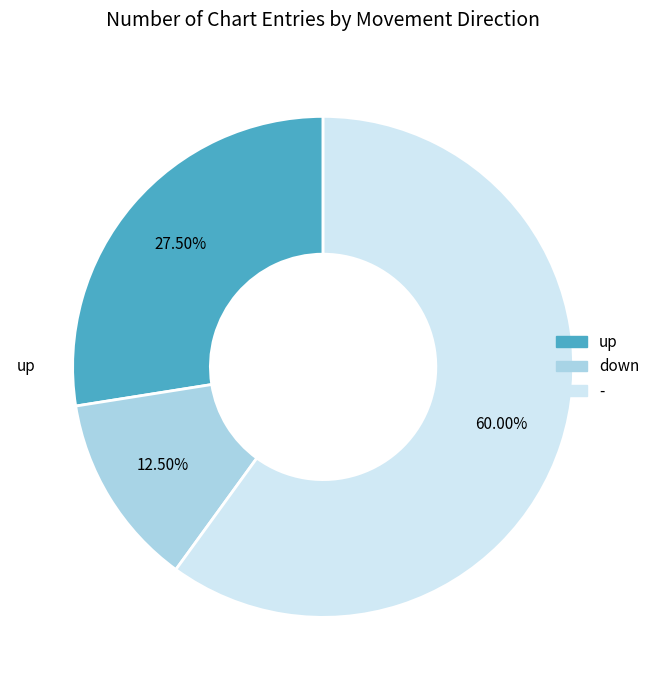

Count the number of slices in the pie.

3